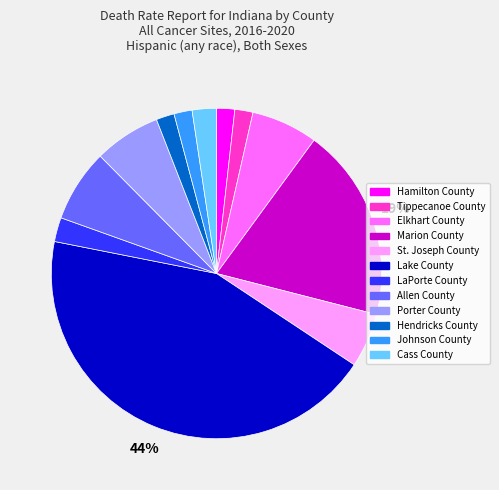

To the nearest percent, what portion does LaPorte County represent?

2%